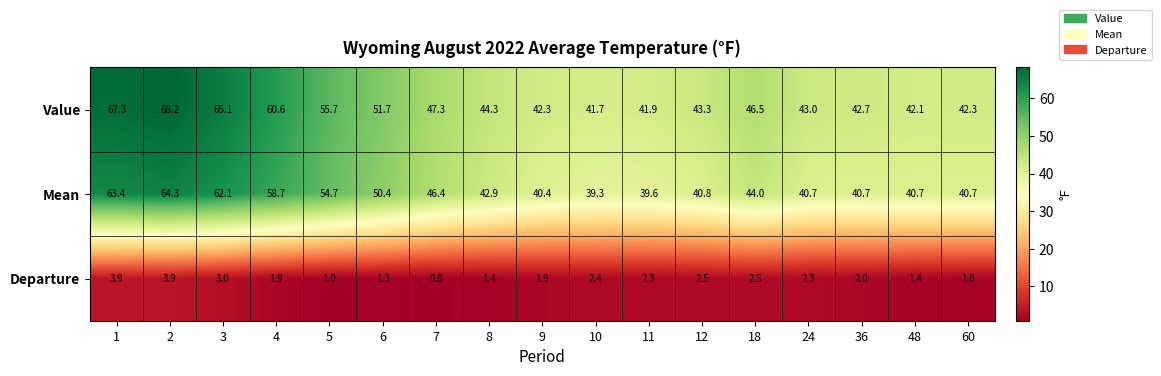

Which series has the largest range (max minus min)?

Value